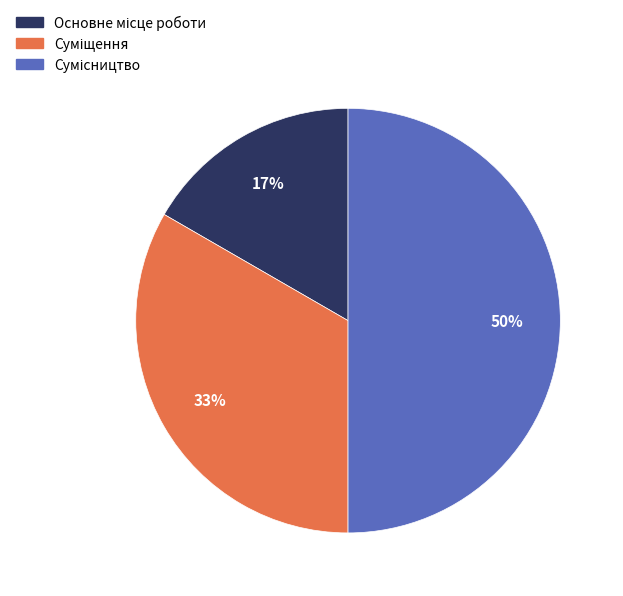

To the nearest percent, what is the difference between the largest and smallest slice percentages?

33%